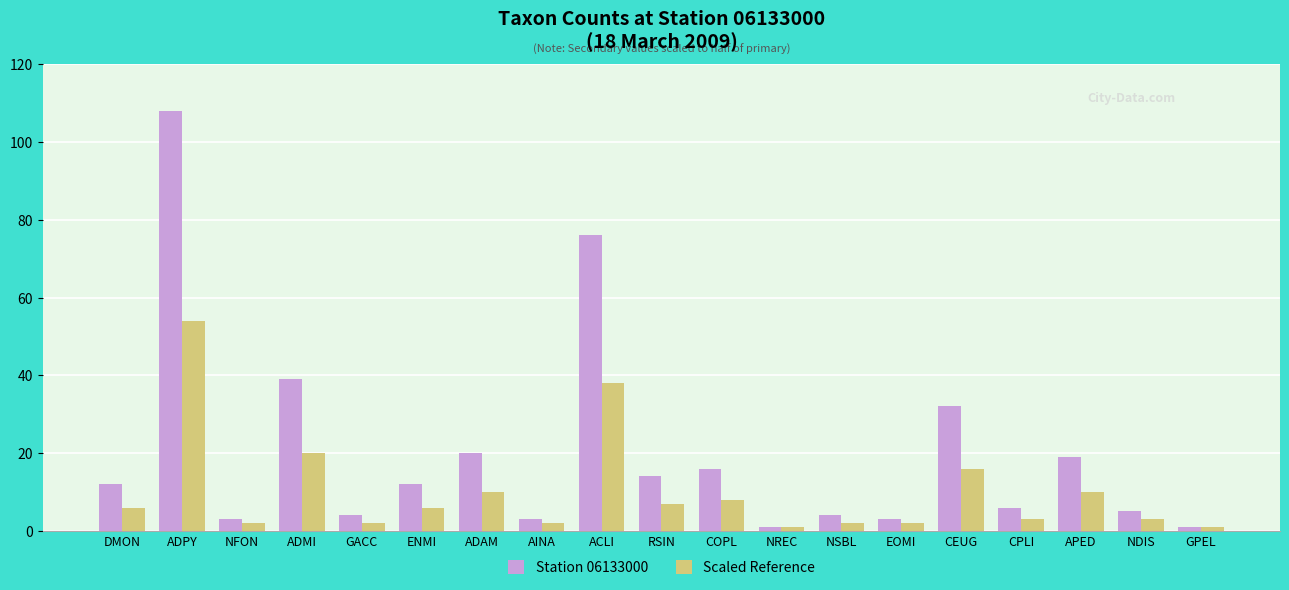

List the series in order of their peak value, lowest first.

Scaled Reference, Station 06133000